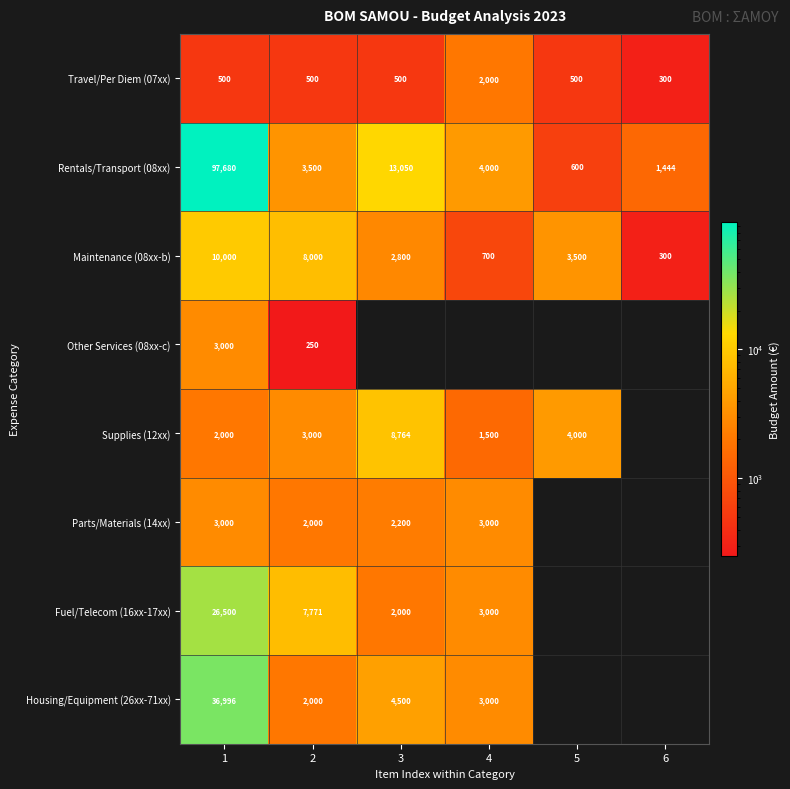

Is it true that Rentals/Transport (08xx) equals 3500 at 2?

True